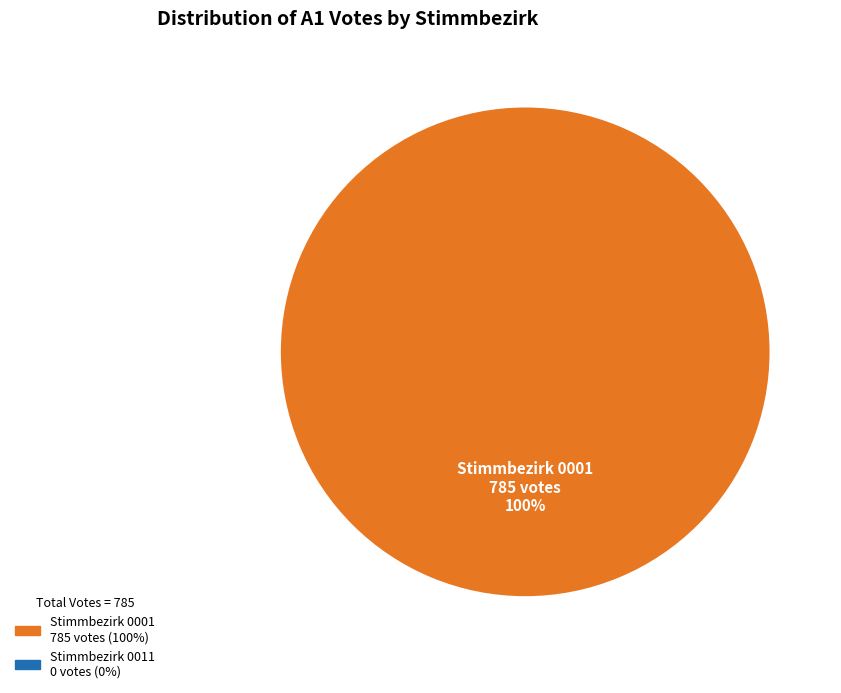

Is there a majority slice in this chart?

Yes